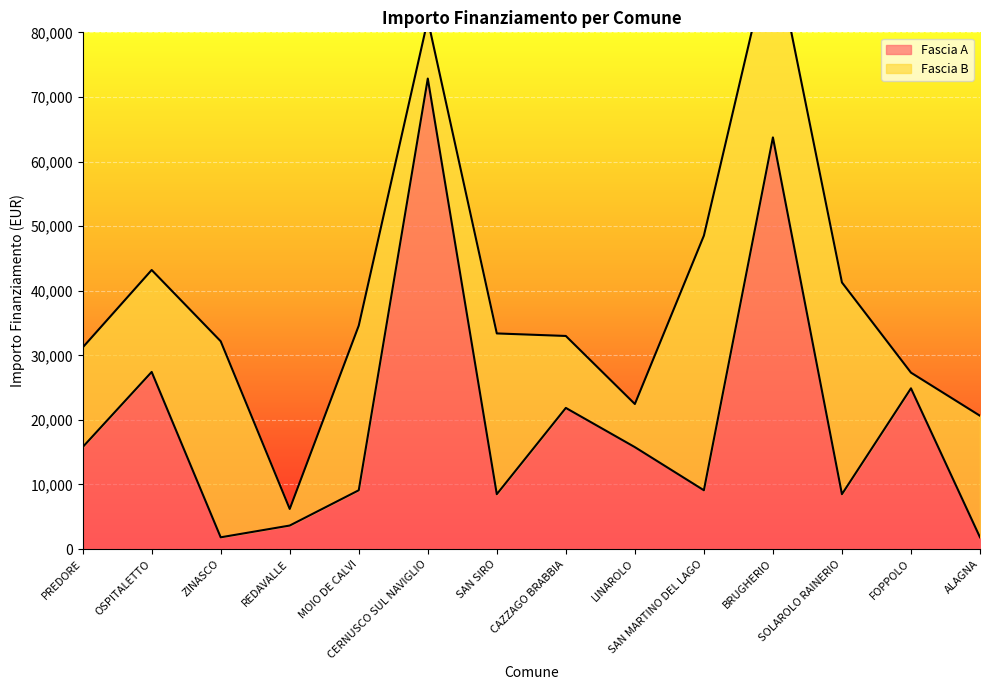

How many interior local peaks (higher than both neighbors) does the data have?

5